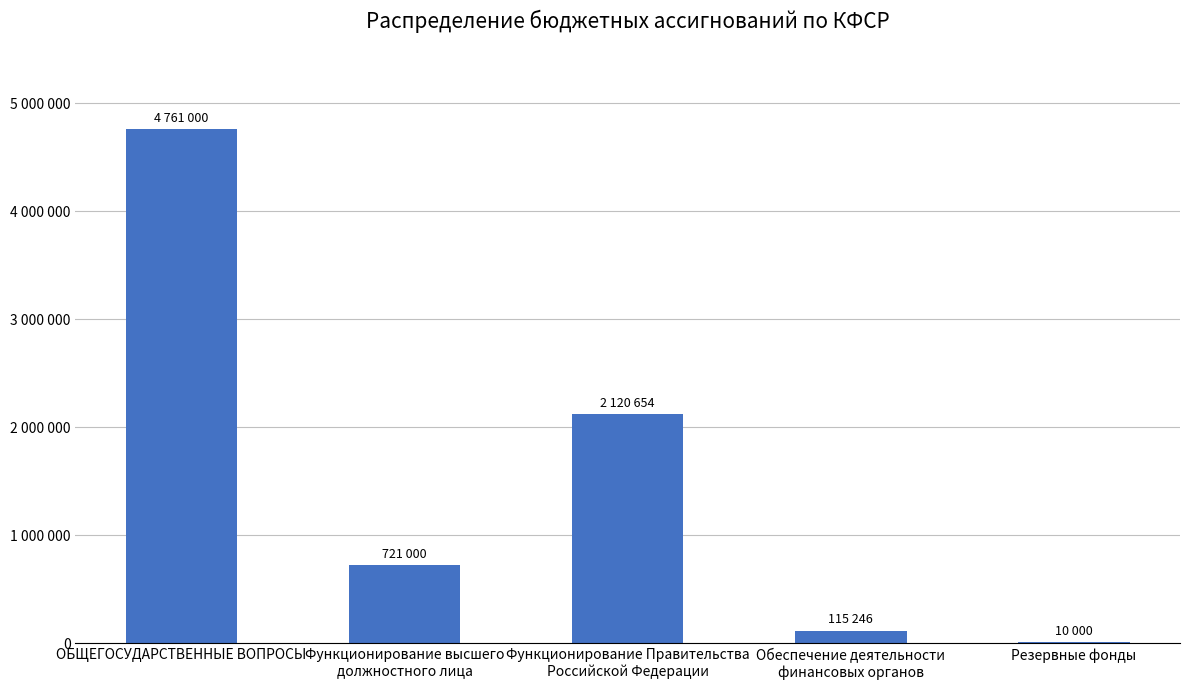

What is the change in value from ОБЩЕГОСУДАРСТВЕННЫЕ ВОПРОСЫ to Резервные фонды?

-4751000